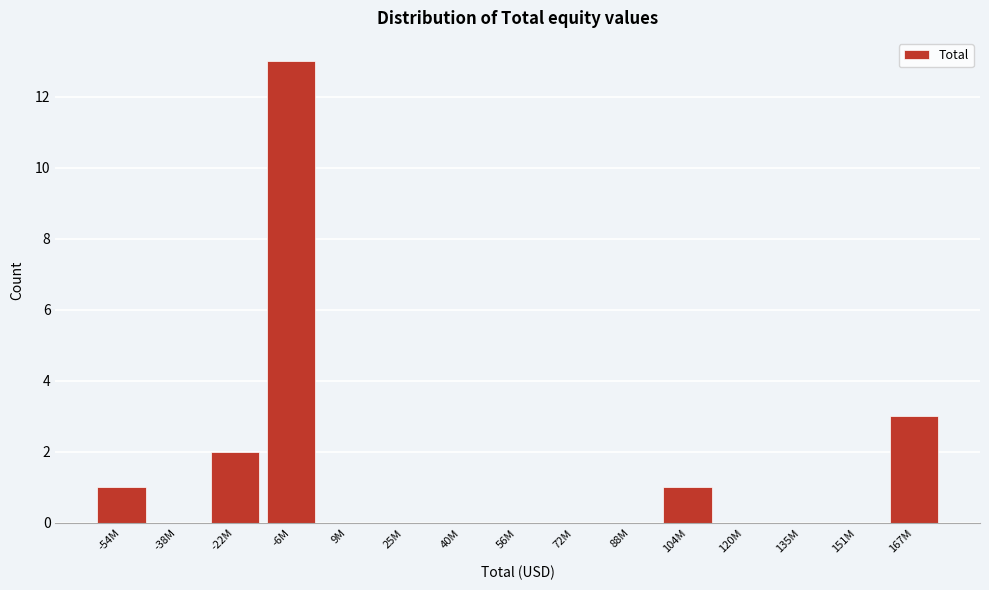

Reading left to right, what are all the values shown in this chart?

-54M=1	-38M=0	-22M=2	-6M=13	9M=0	25M=0	40M=0	56M=0	72M=0	88M=0	104M=1	120M=0	135M=0	151M=0	167M=3